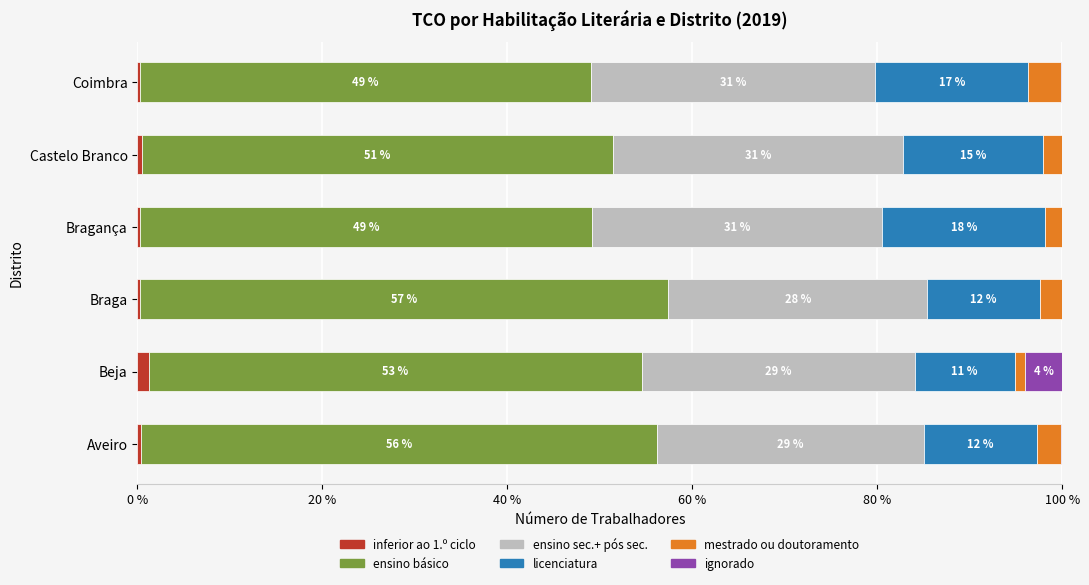

What position from the right is Beja?

5